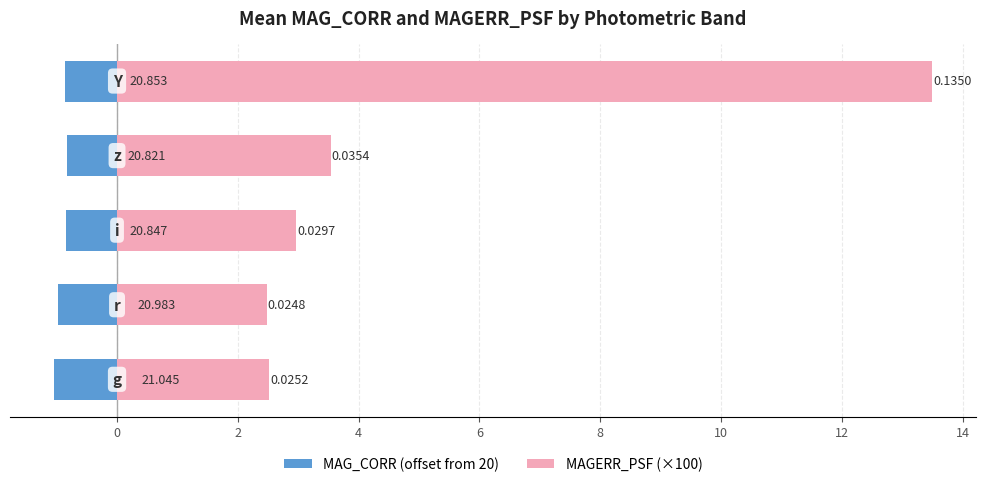

Does the chart contain stacked bars?

No